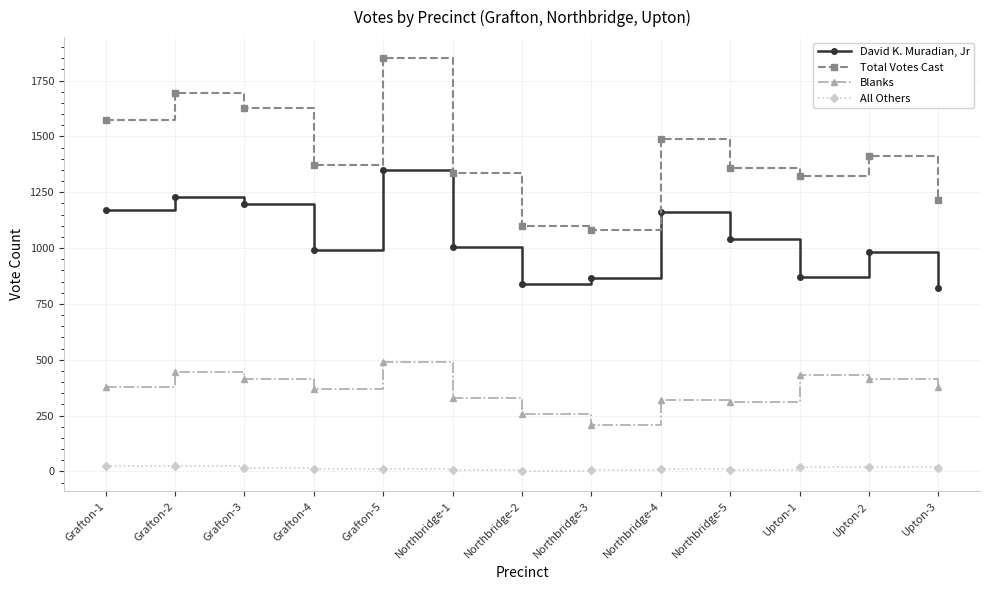

True or false: All Others and David K. Muradian, Jr cross at least once.

False